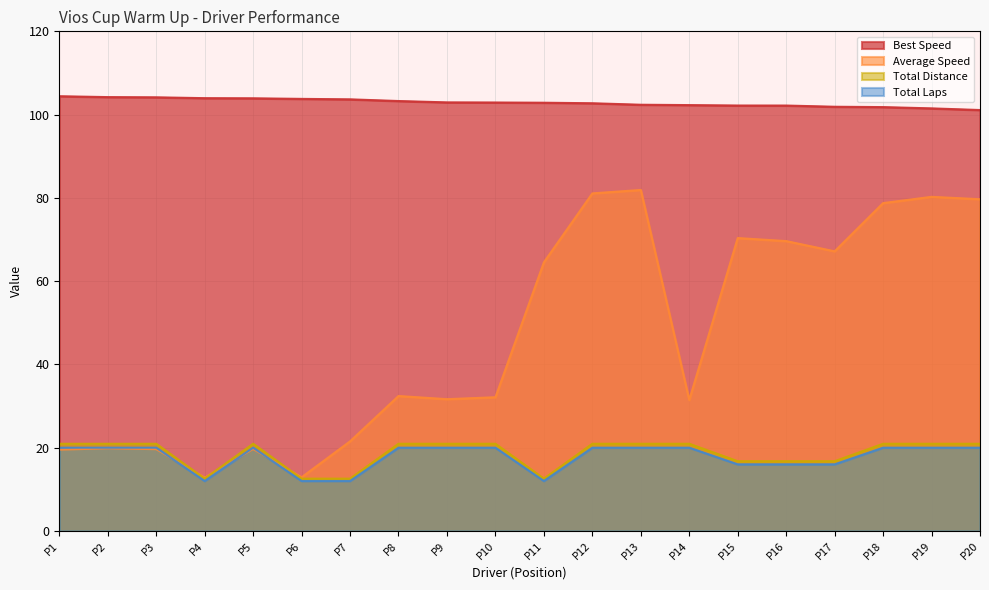

True or false: Best Speed and Total Laps cross at least once.

False